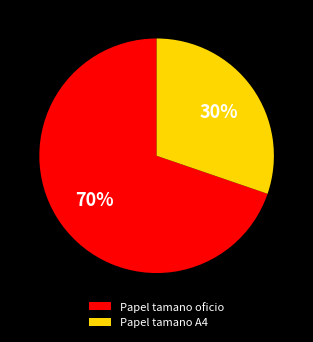

Rank the categories by value from highest to lowest.

Papel tamano oficio, Papel tamano A4